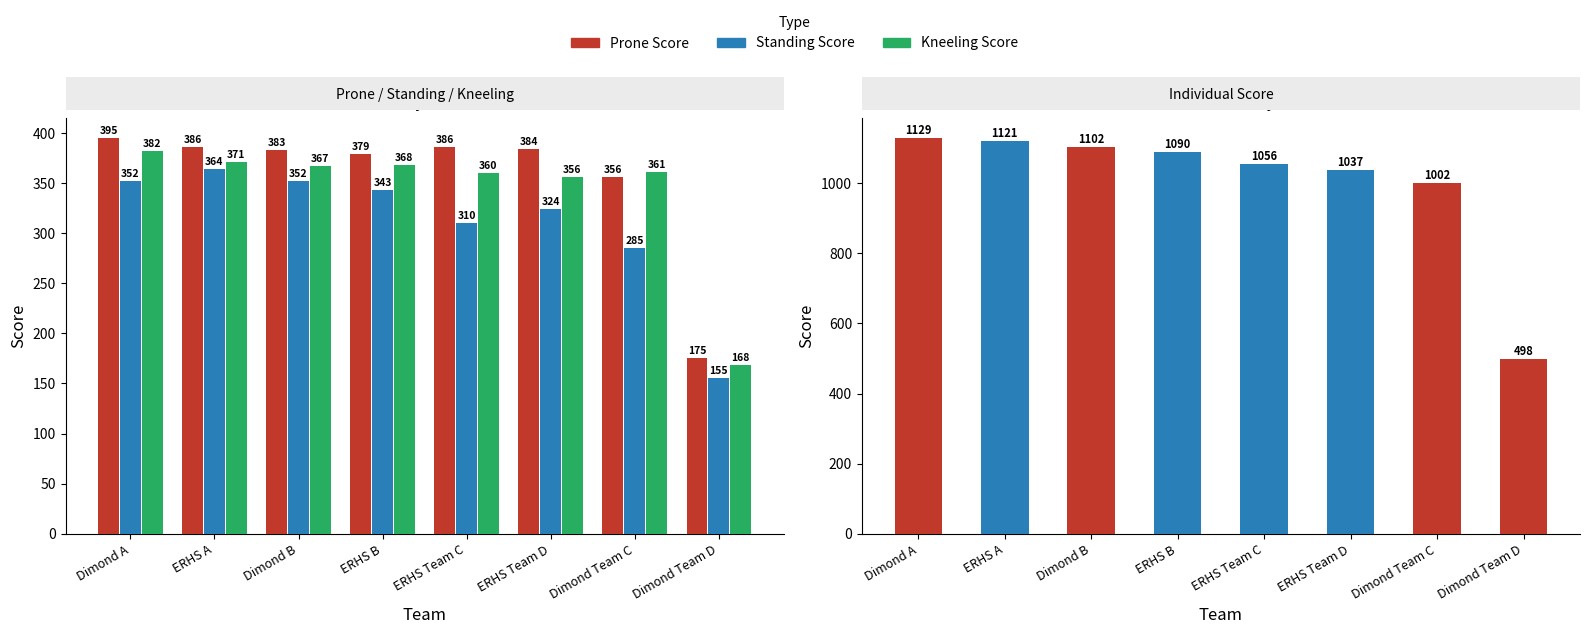

What is the spread (max minus min) of values at ERHS Team C?

746